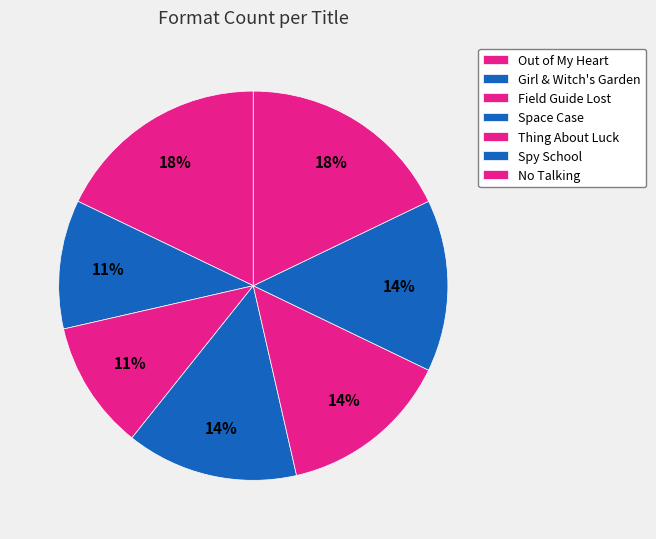

To the nearest percent, what percentage of the pie is Space Case?

14%